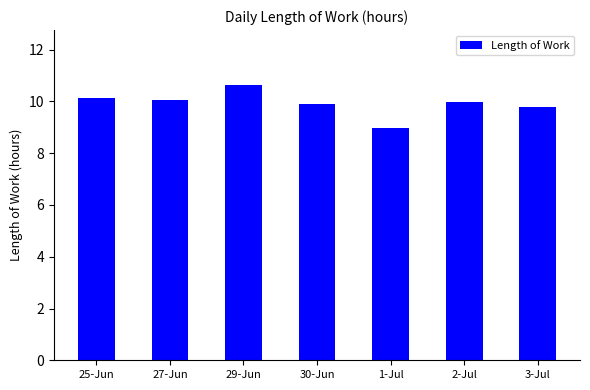

The chart shows a value of 10.6 at 29-Jun. True or false?

True